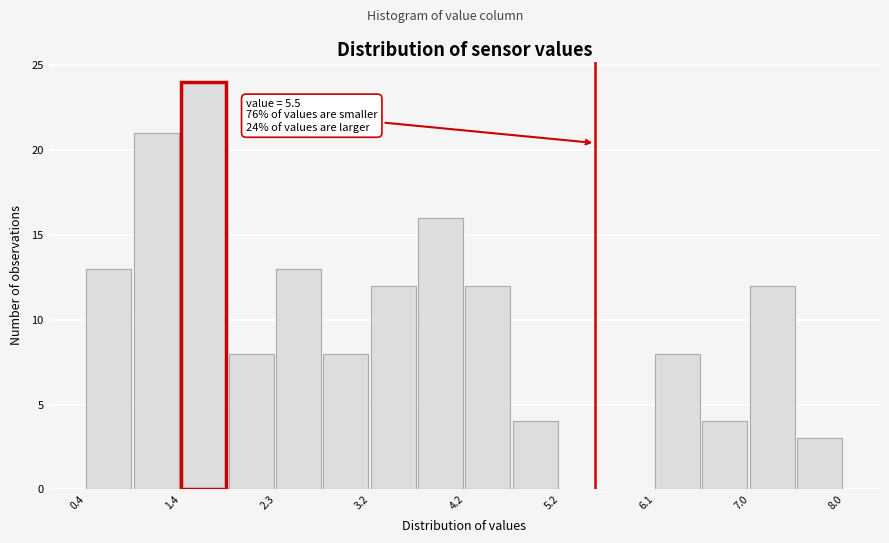

Which range on the x-axis has the tallest bar?

1.4 to 1.8